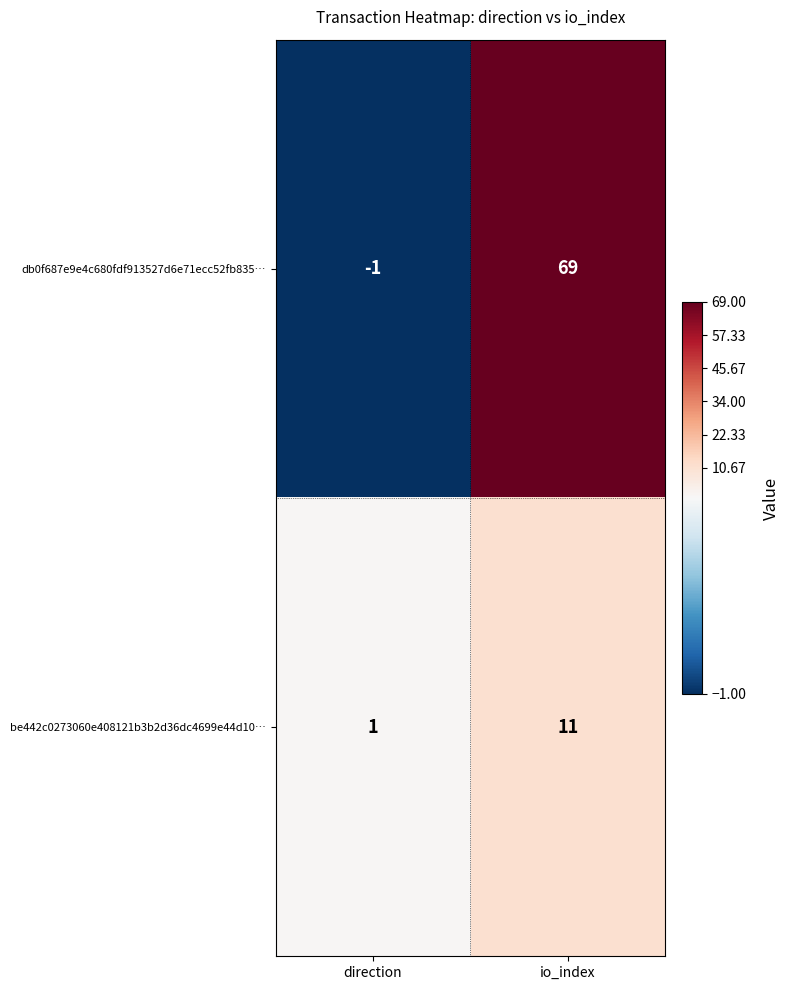

The value of be442c0273060e408121b3b2d36dc4699e44d10… at direction is 1. True or false?

True